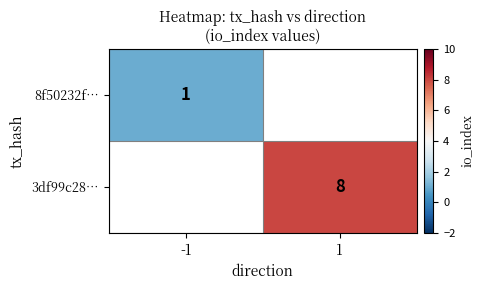

Count the number of data series in this chart.

2